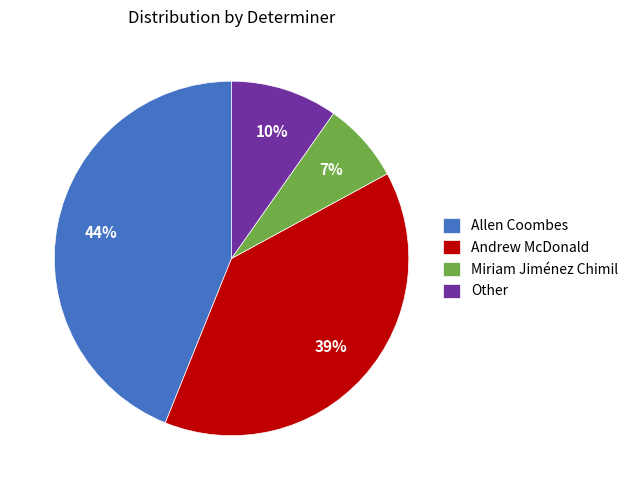

To the nearest percent, what percentage of the pie is Miriam Jiménez Chimil?

7%